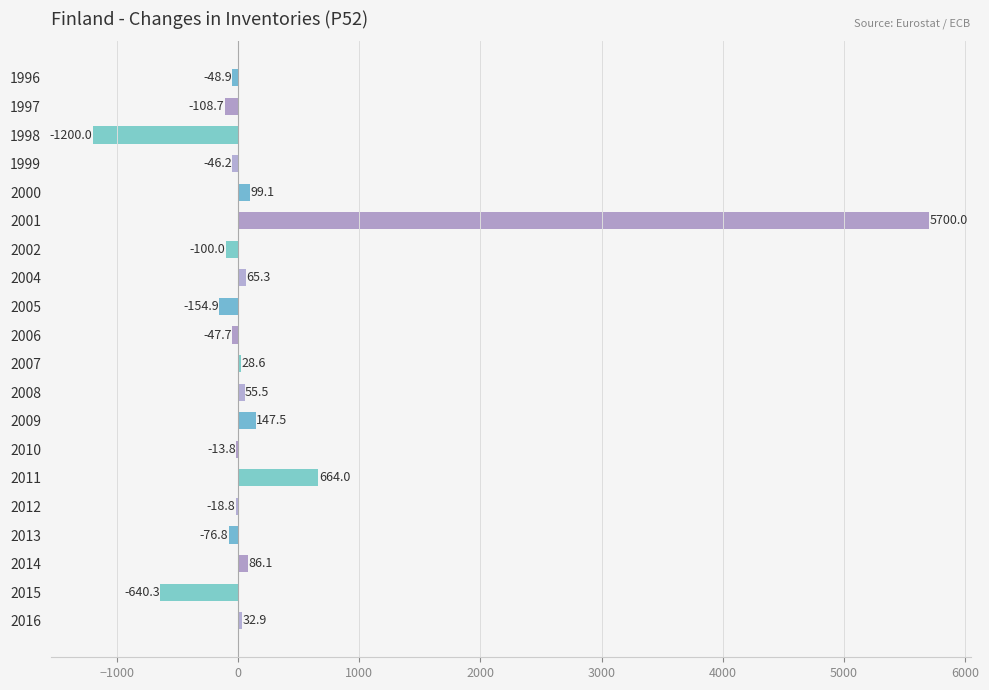

At which label is the value closest to 2250?

2011